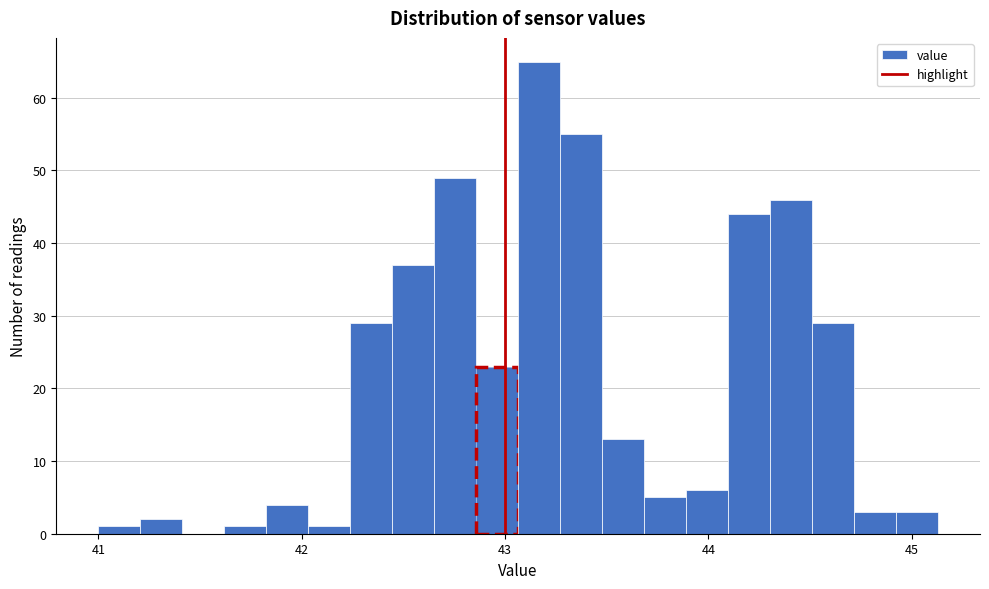

Read against the x-axis, roughly where is the centre of the tallest bar?

43.2